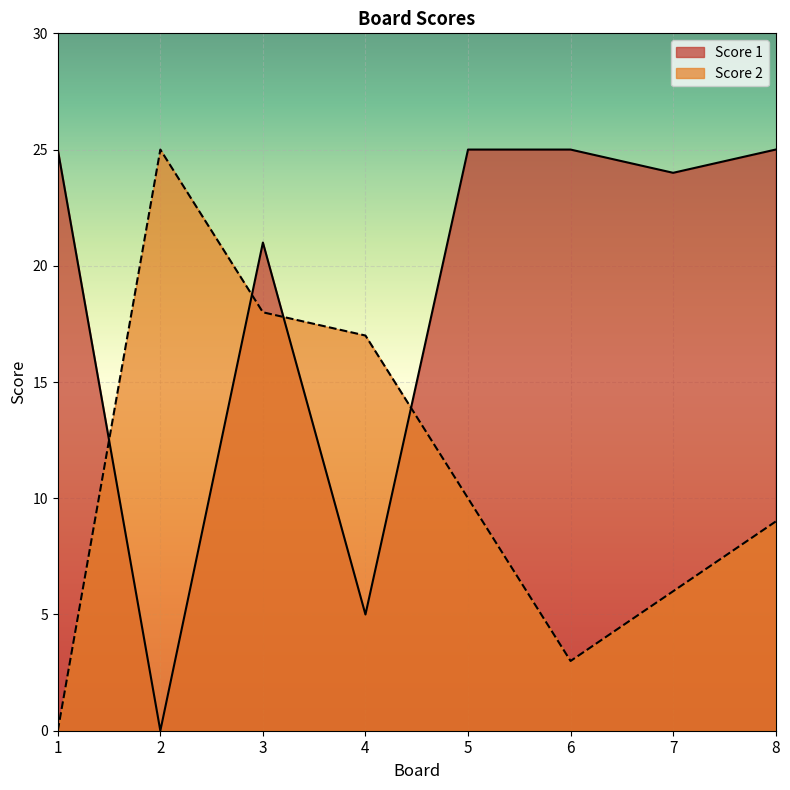

Which series ends up on top after the final intersection of Score 2 and Score 1?

Score 1